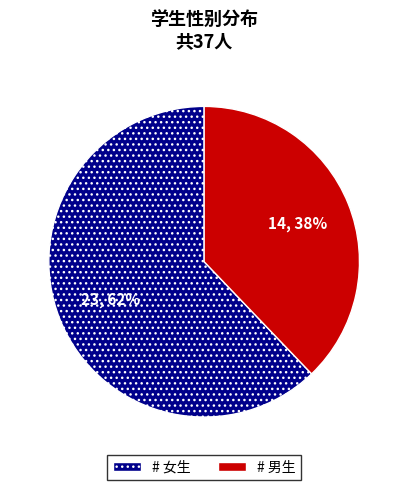

Count the number of slices in the pie.

2